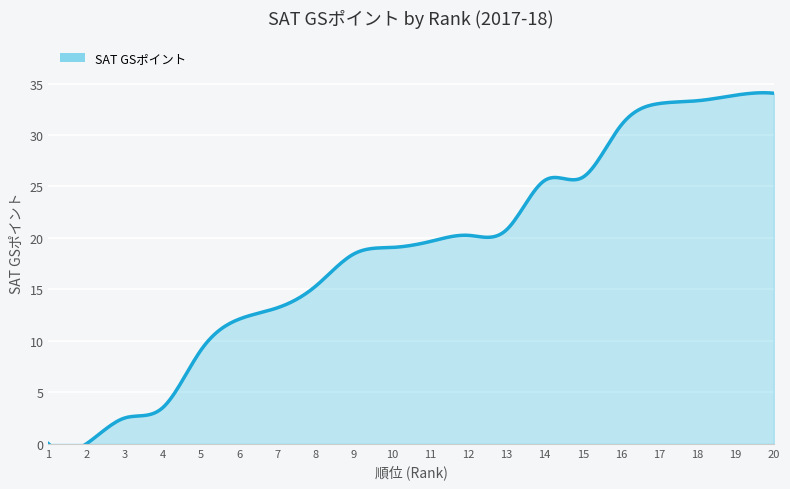

Does the chart display data point markers on the line(s)?

No